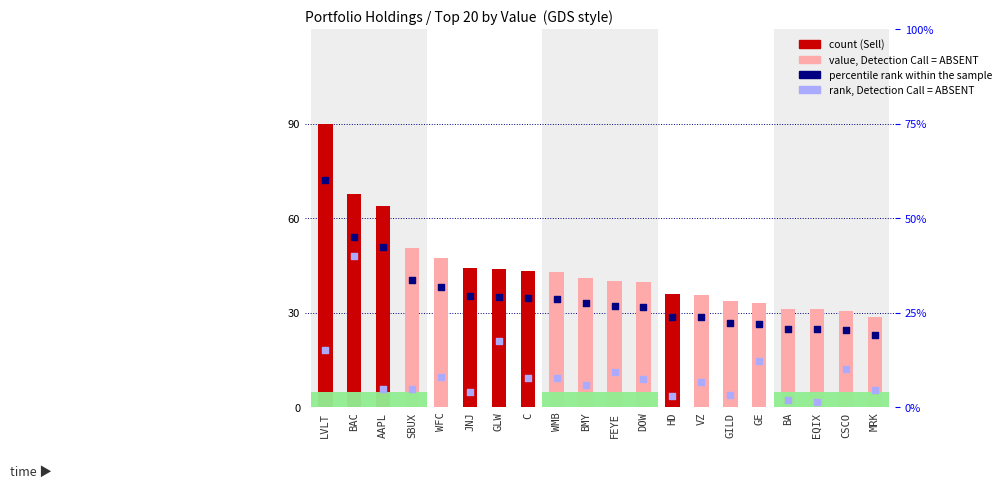

At how many categories does at least one series exceed 11?

20